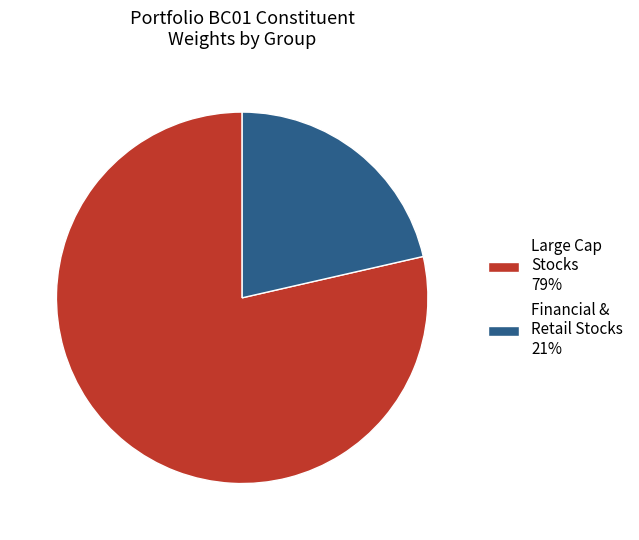

Approximately how many times larger is the value at Large Cap Stocks 79% compared to Financial & Retail Stocks 21%?

3.7